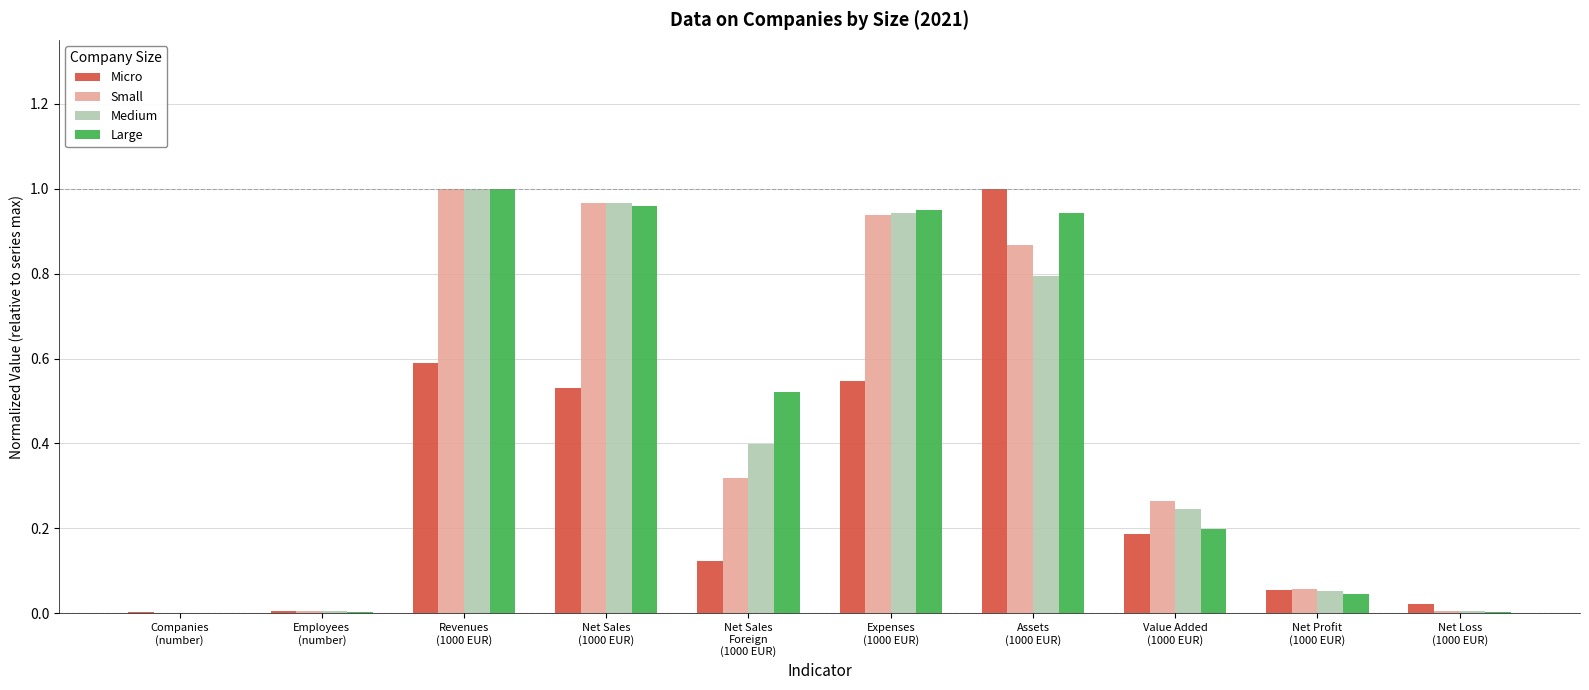

What is the sum of all Small values?

4.4